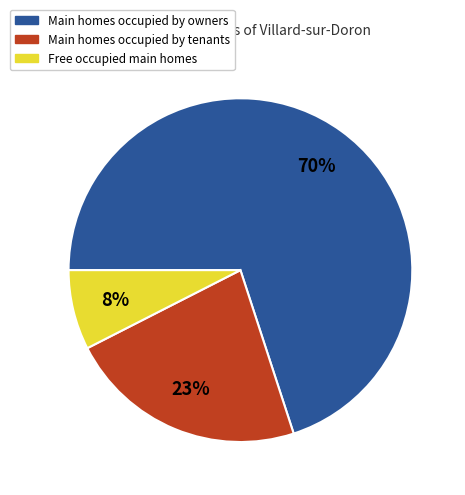

To the nearest percent, what is the average slice percentage?

33%